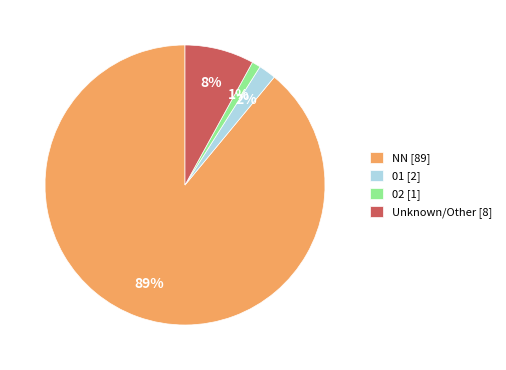

Which category has the smallest portion of the pie?

02 [1]